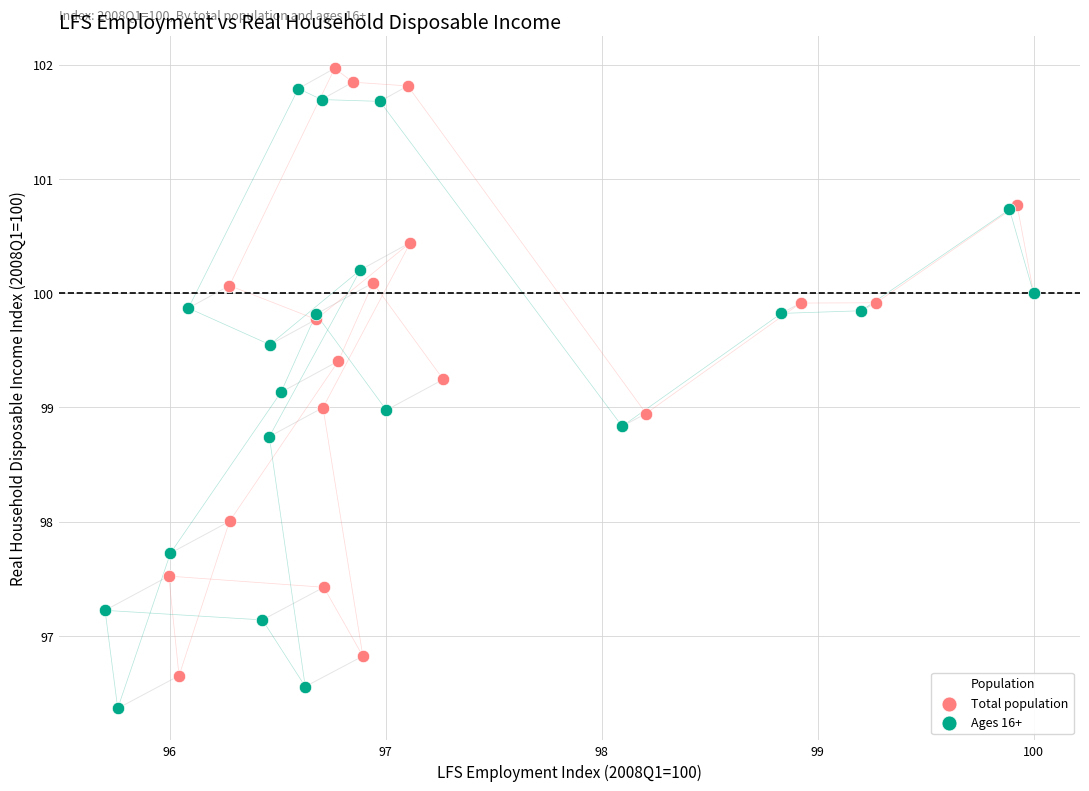

Which series reaches the minimum Y coordinate?

Ages 16+